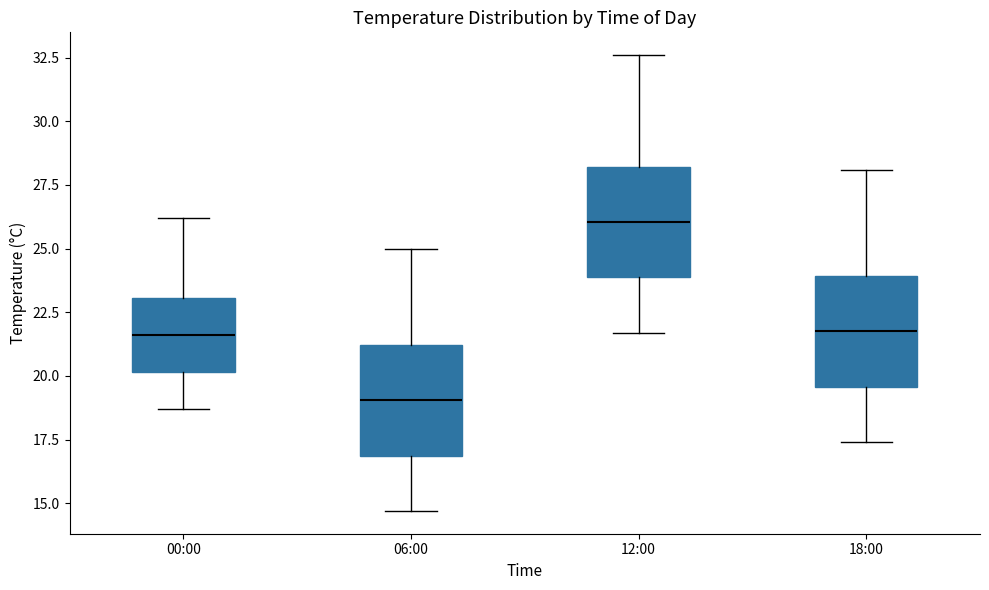

Which box has the highest median line?

12:00